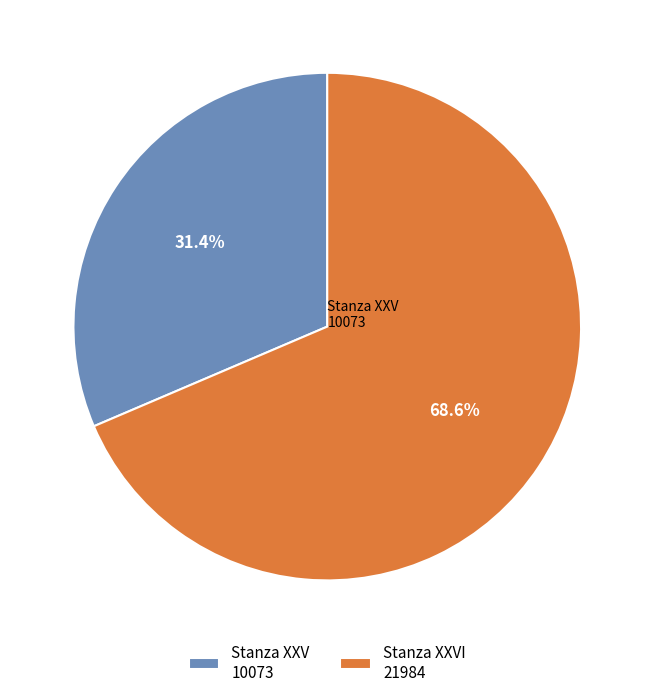

How many slices are in this pie chart?

2